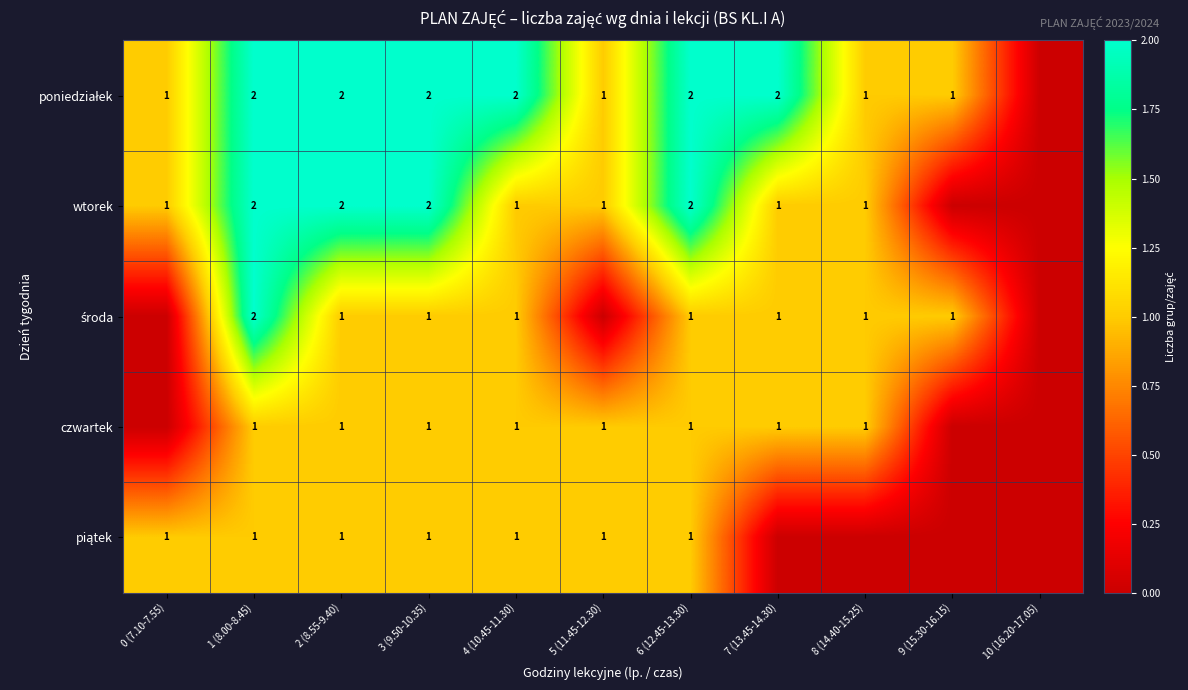

Which series changed the most between 3 (9.50-10.35) and 4 (10.45-11.30)?

wtorek